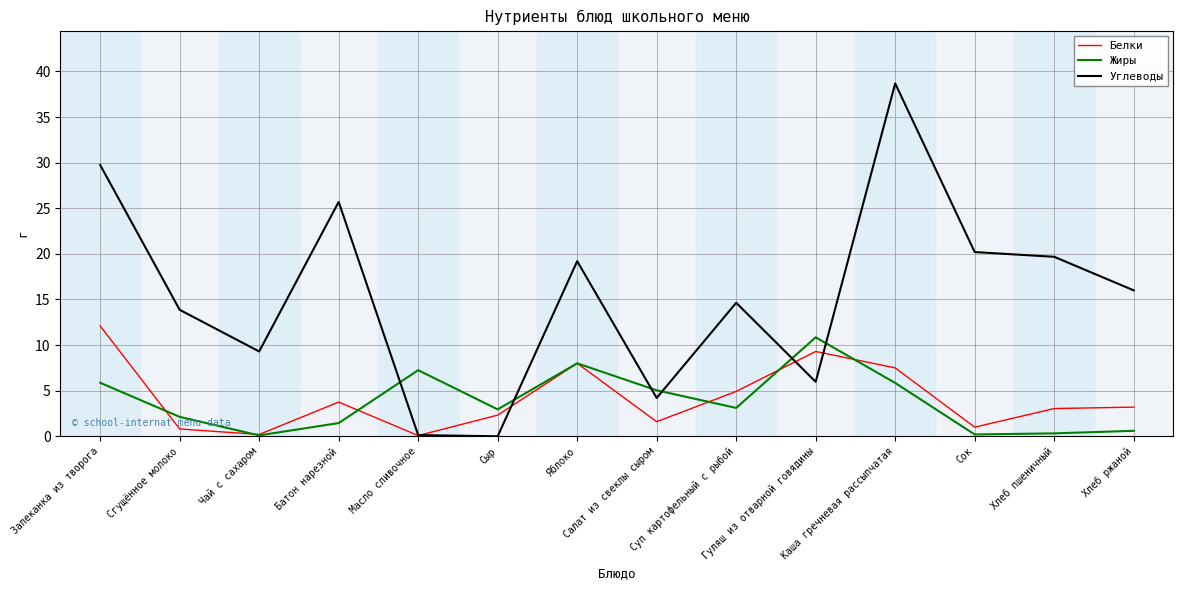

Which series has the largest range (max minus min)?

Углеводы